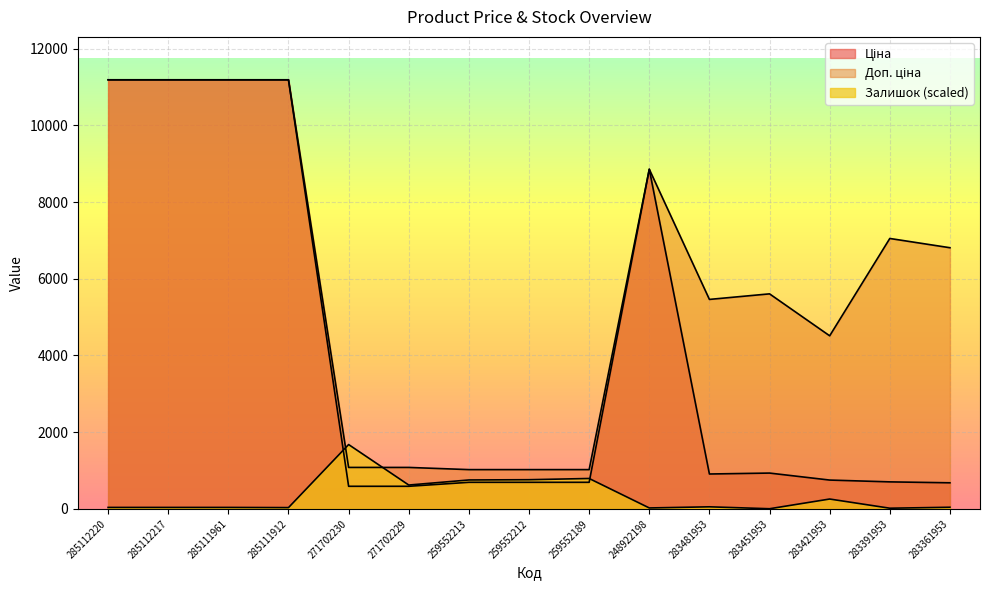

How many lines are shown in the chart?

3